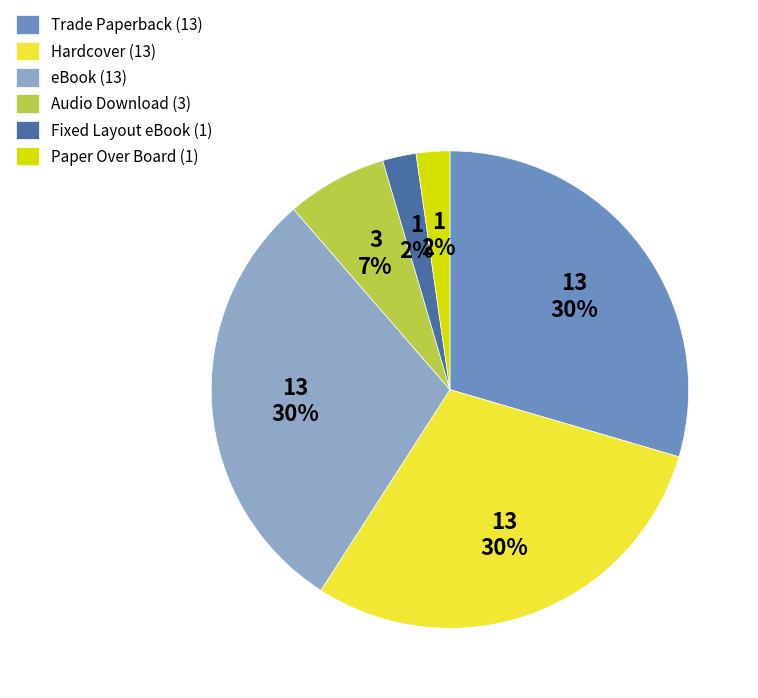

The Hardcover slice represents 30% of the pie. True or false?

True